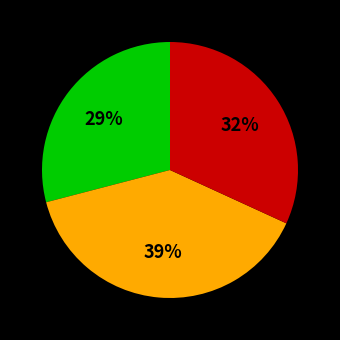

Does any single category account for the majority?

No